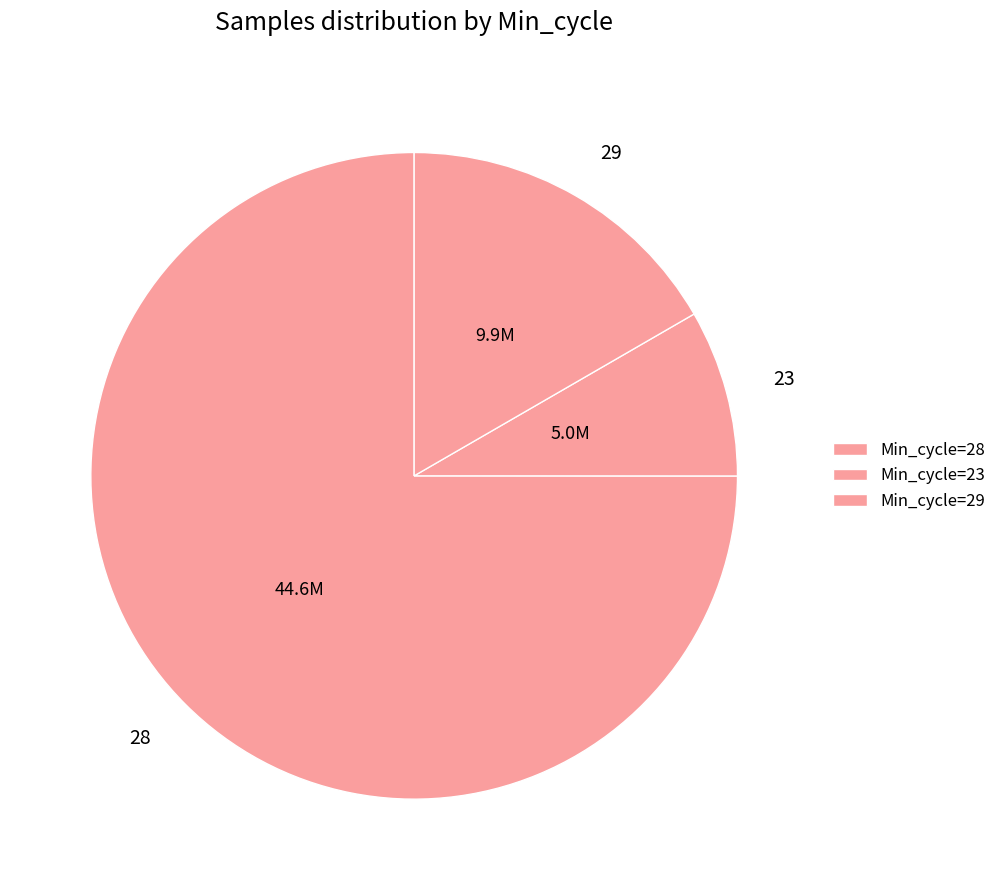

Does any single category account for the majority?

Yes